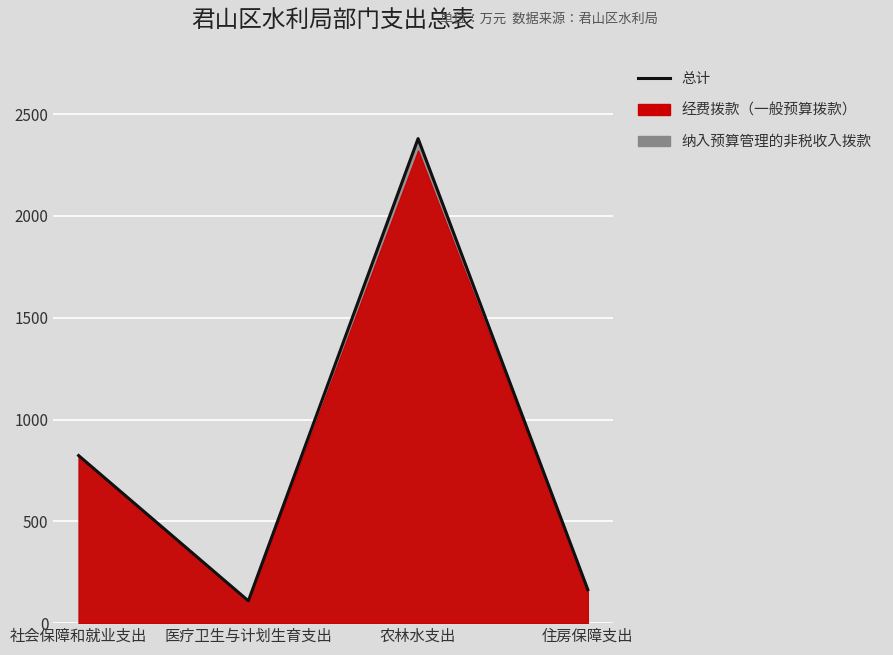

List the labels in order of value, largest first.

农林水支出, 社会保障和就业支出, 住房保障支出, 医疗卫生与计划生育支出